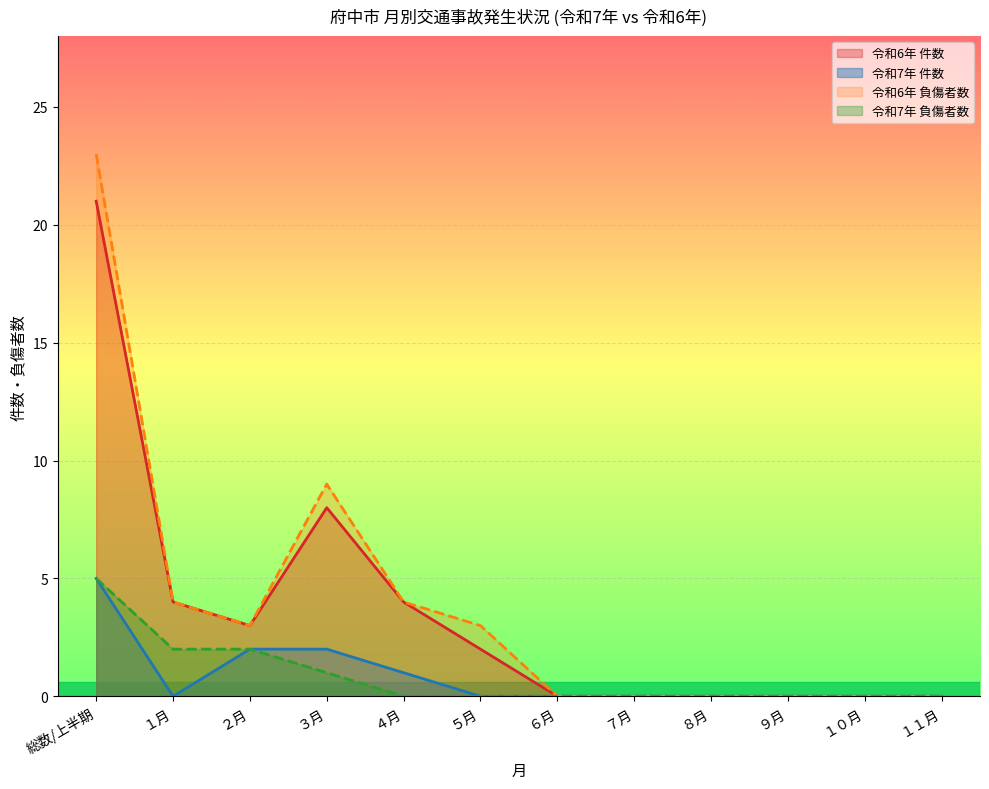

Where is the first local minimum for 令和7年 件数?

１月